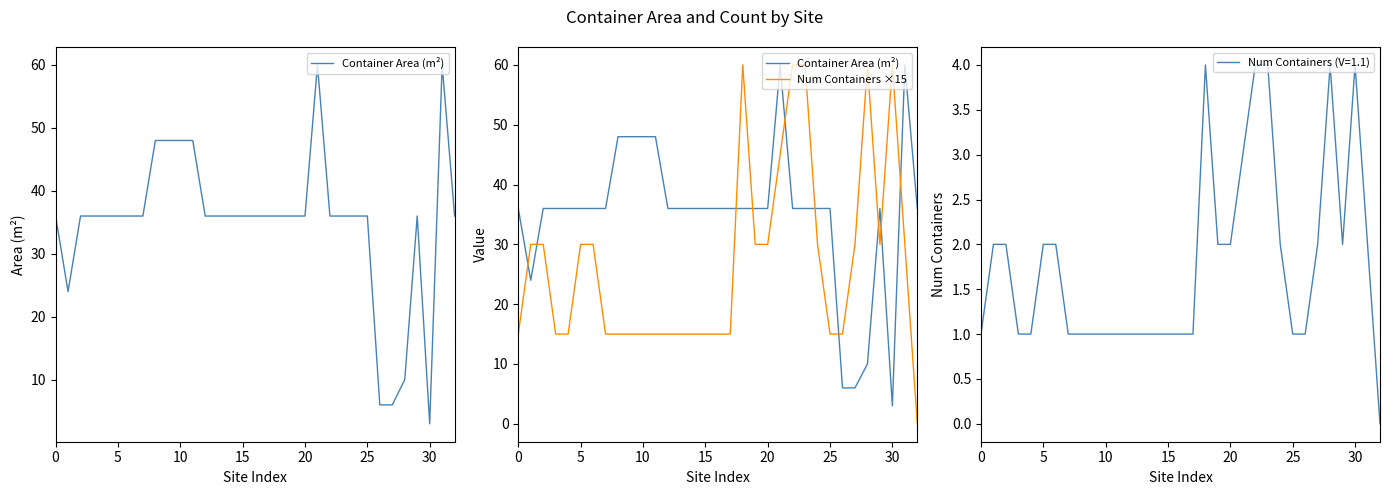

What is the maximum value for Num Containers ×15?

60